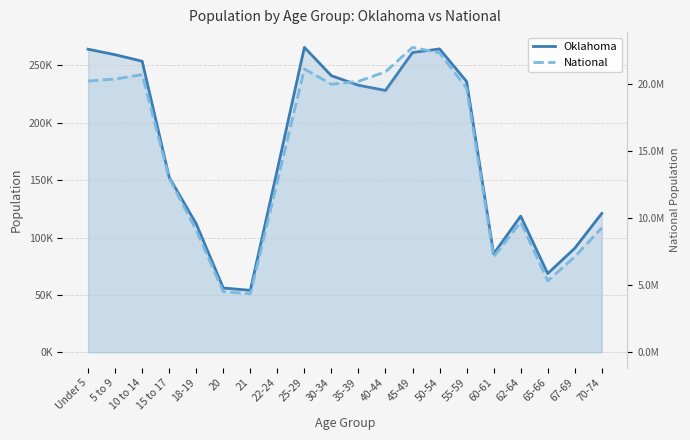

Reading right to left, list all the values displayed in this chart.

Oklahoma: 121075	90724	68668	118698	85815	235969	264369	261242	228195	232742	241018	265737	159142	54032	56068	111944	152540	253664	259336	264126
National: 9278166	7115361	5319902	9704197	7113727	19664805	22298125	22708591	20890964	20179642	19962099	21101849	12712576	4354294	4519129	9086089	12954254	20677194	20348657	20201362